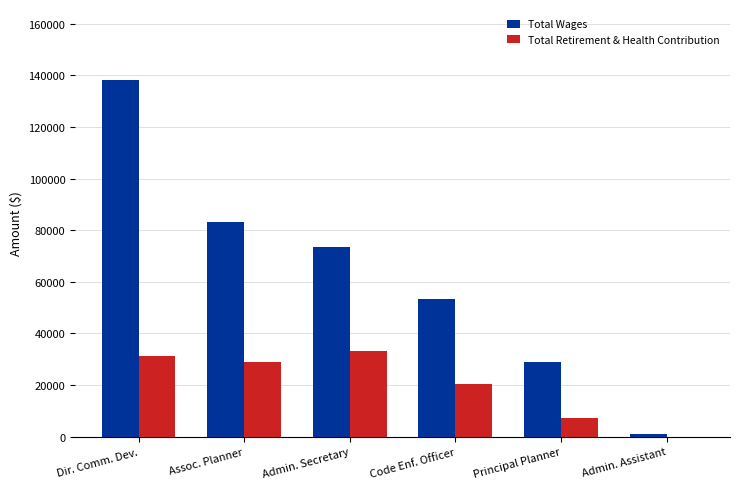

True or false: Total Retirement & Health Contribution has a value of 7366 at Principal Planner.

True